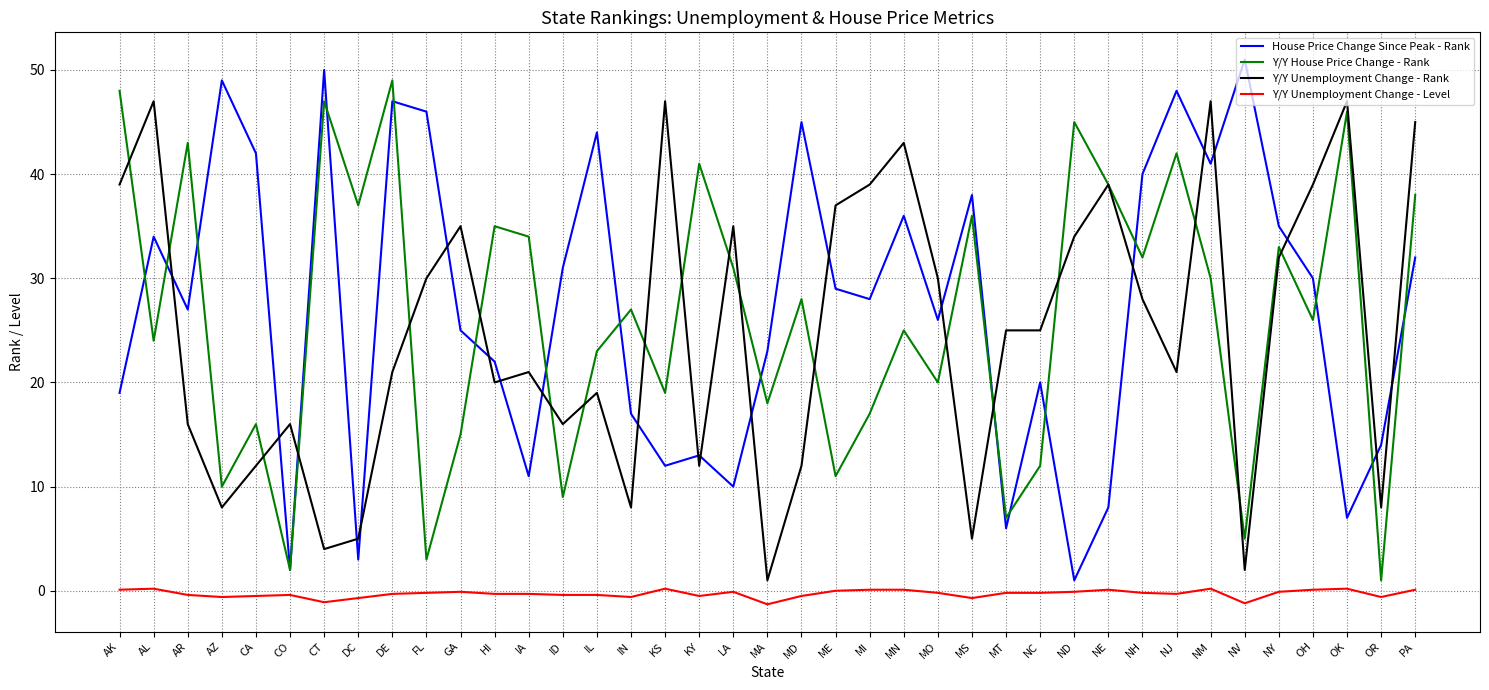

What is the difference between the second highest and minimum values in the Y/Y House Price Change - Rank series?

47.0